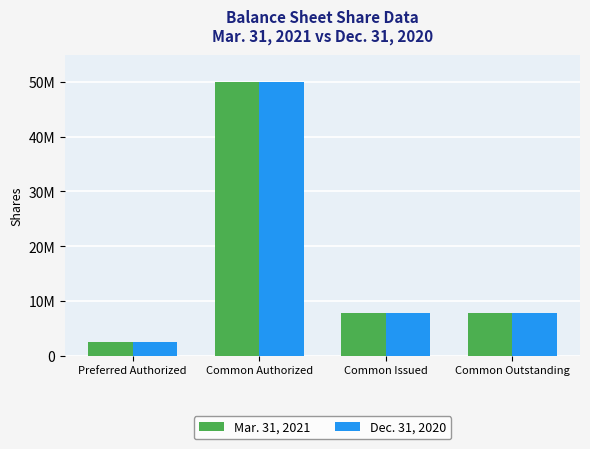

What are all the series names shown in the legend?

Mar. 31, 2021, Dec. 31, 2020